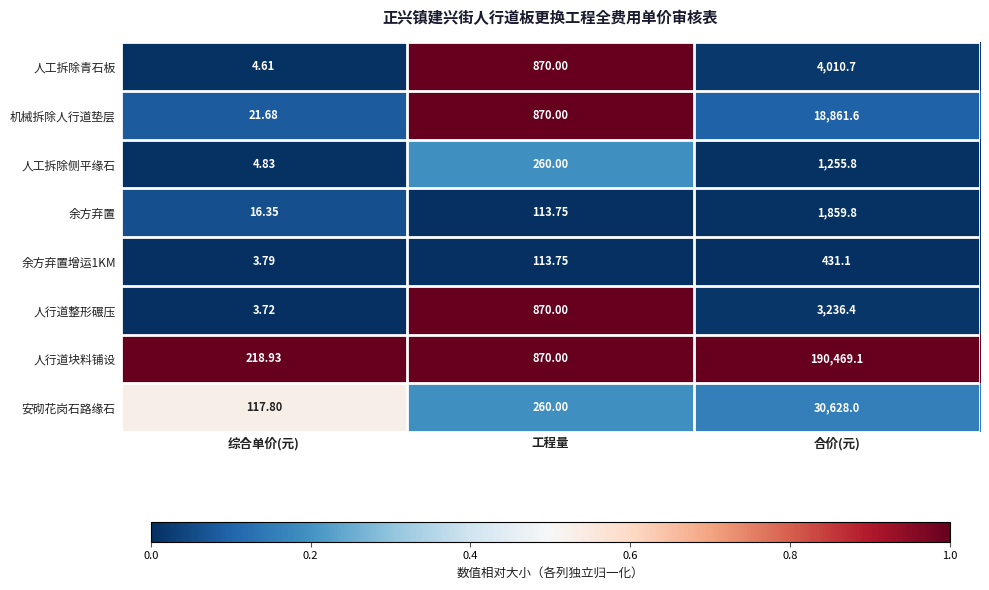

At which label does 余方弃置 first exceed 113?

工程量